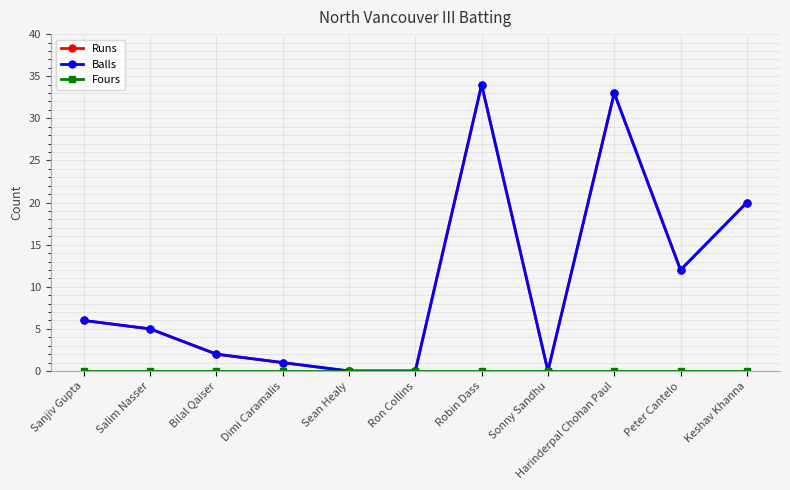

What is the greatest value displayed?

34